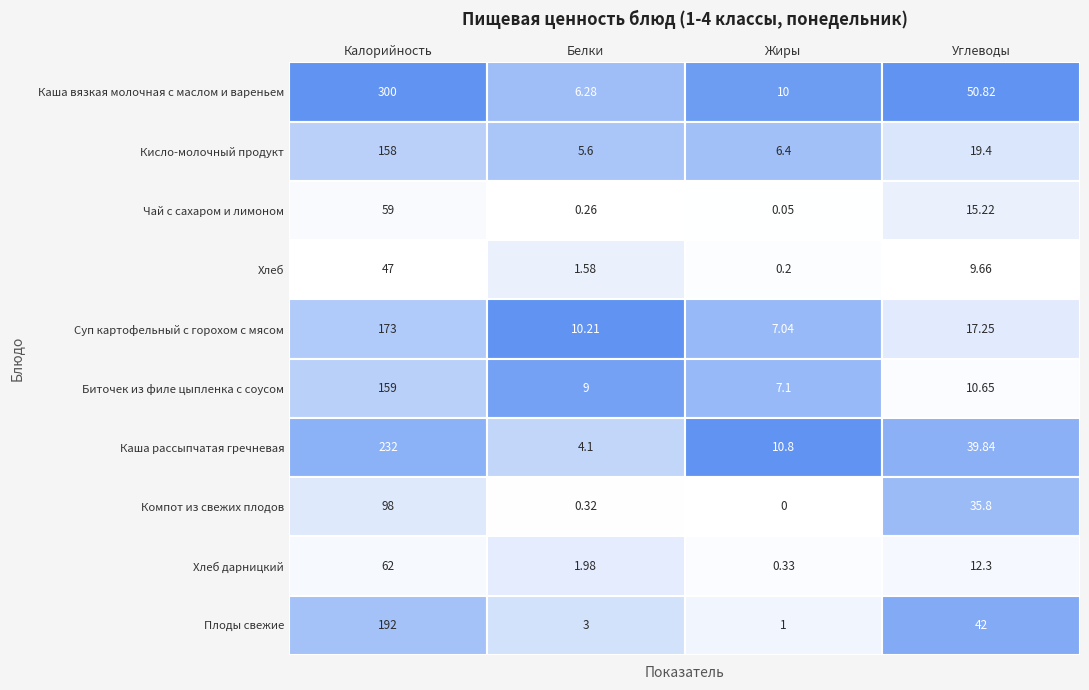

What is the difference between the Чай с сахаром и лимоном values at 0 and 2?

59.0